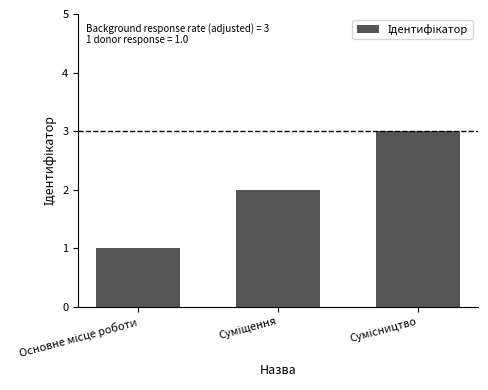

What is the greatest value displayed?

3